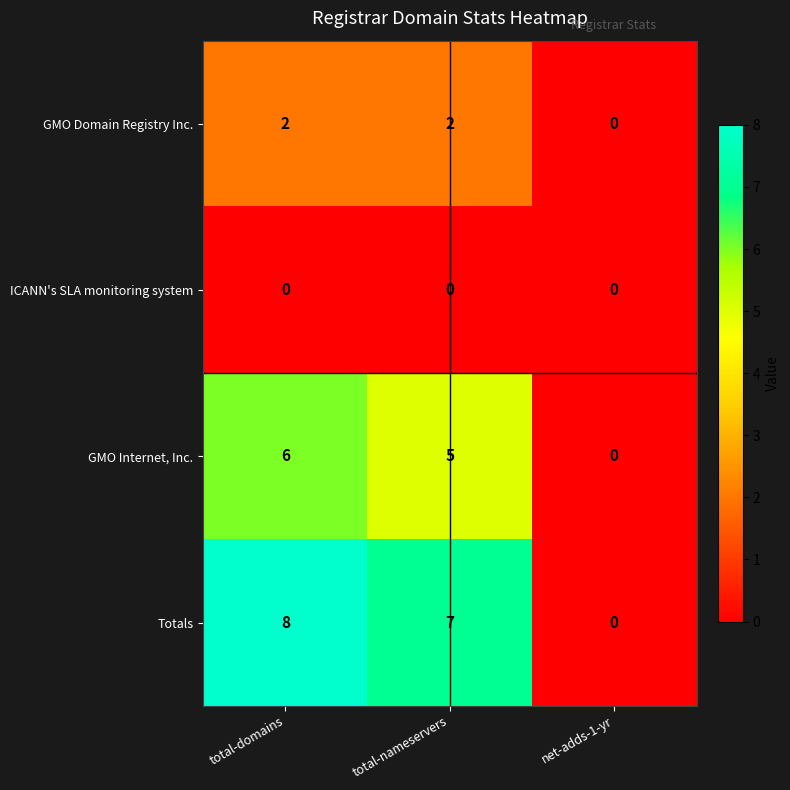

What is the average value of the Totals series?

5